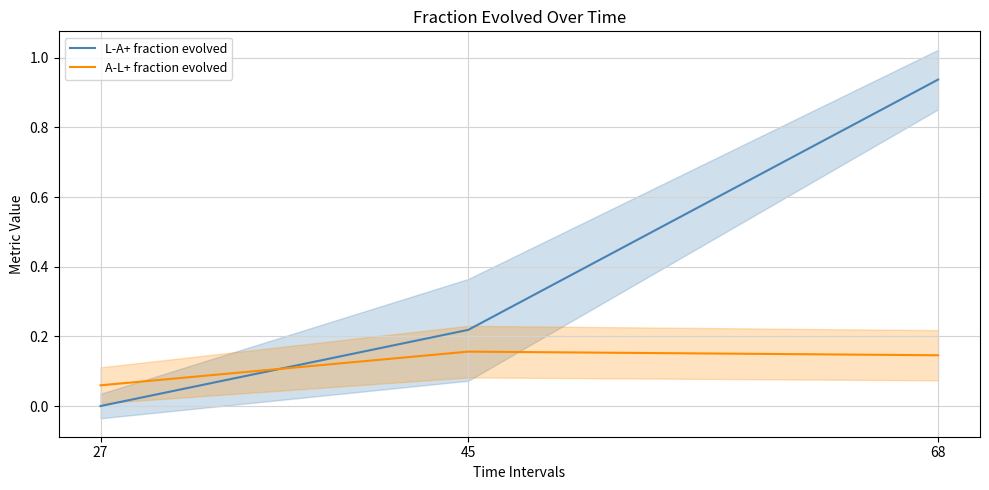

How many lines are shown in the chart?

2